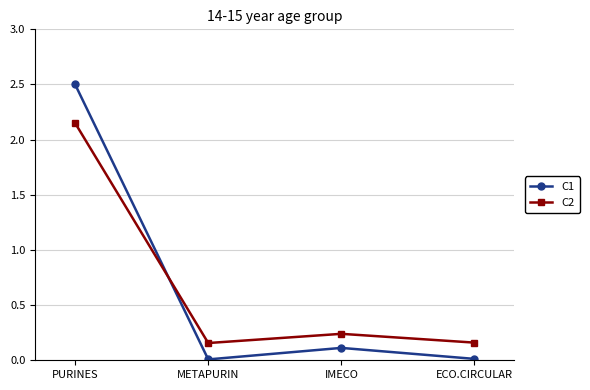

Where do C2 and C1 first cross each other?

PURINES and METAPURIN